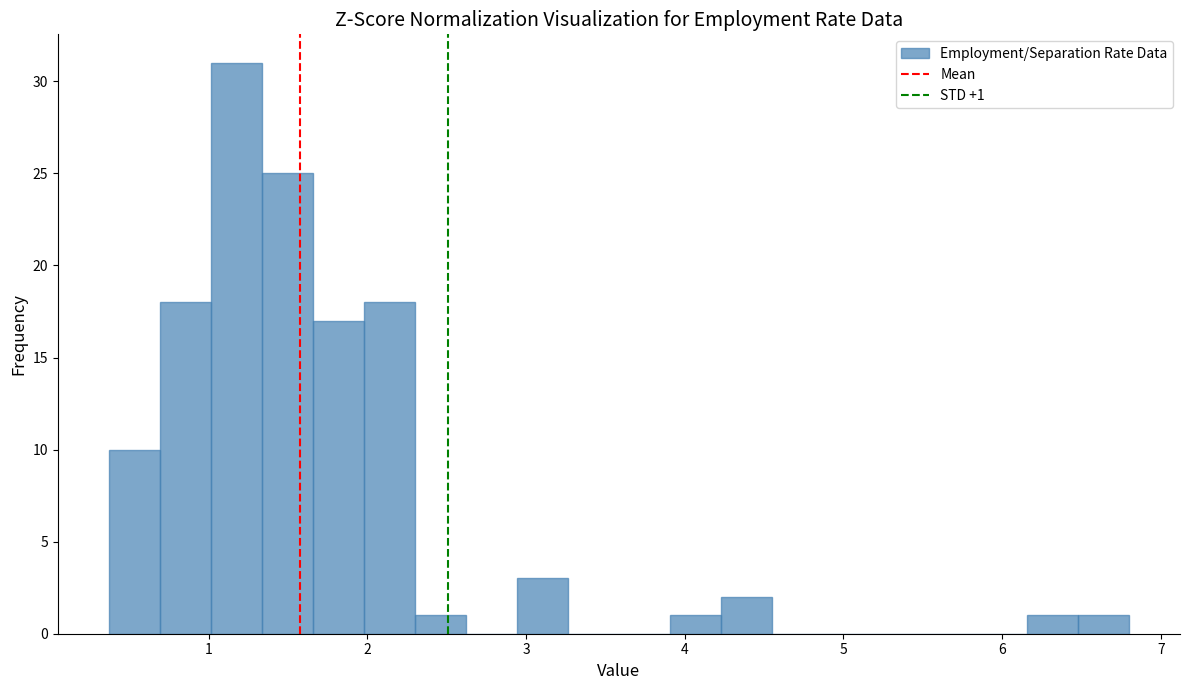

Around what value on the x-axis is the tallest bar? Give the approximate position of its centre, as read against the axis.

1.2